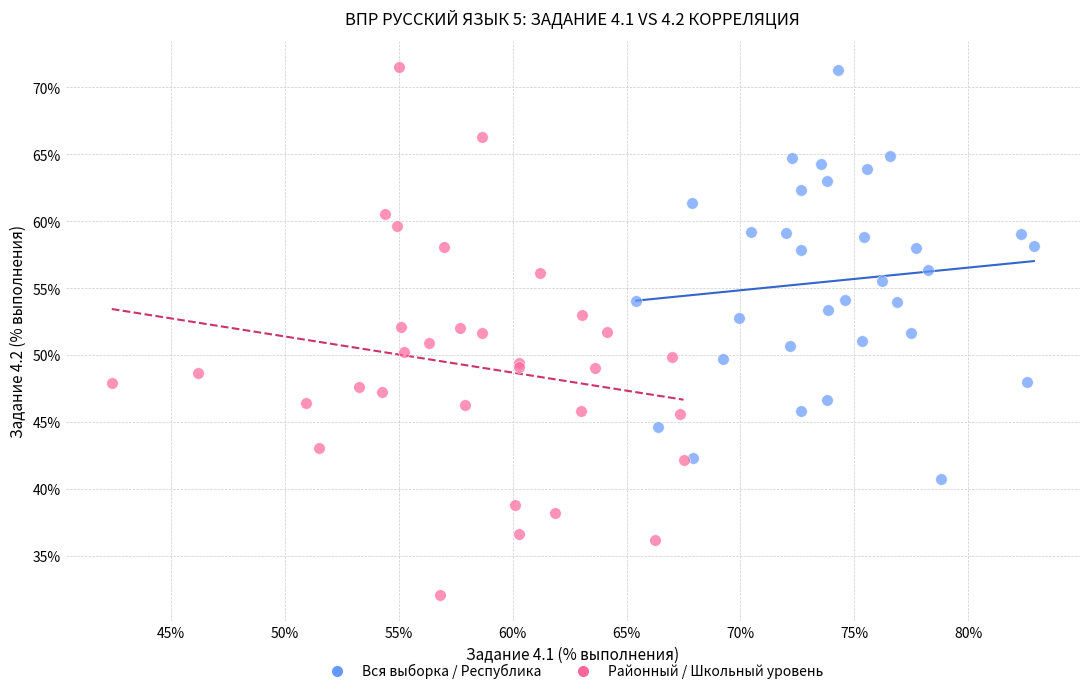

What are all the series names shown in the legend?

Вся выборка / Республика, Районный / Школьный уровень